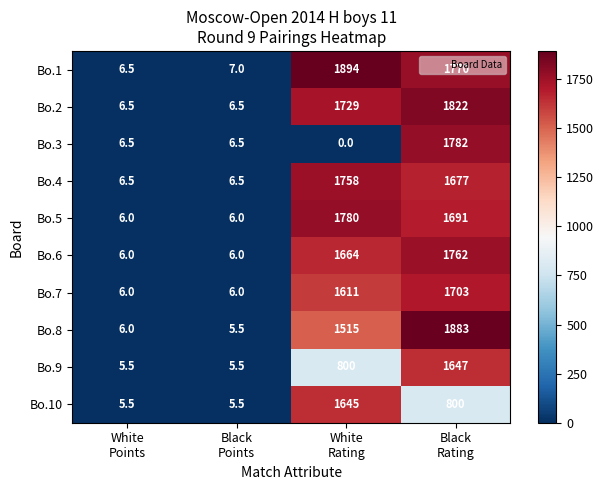

Count the number of categories in the chart.

4